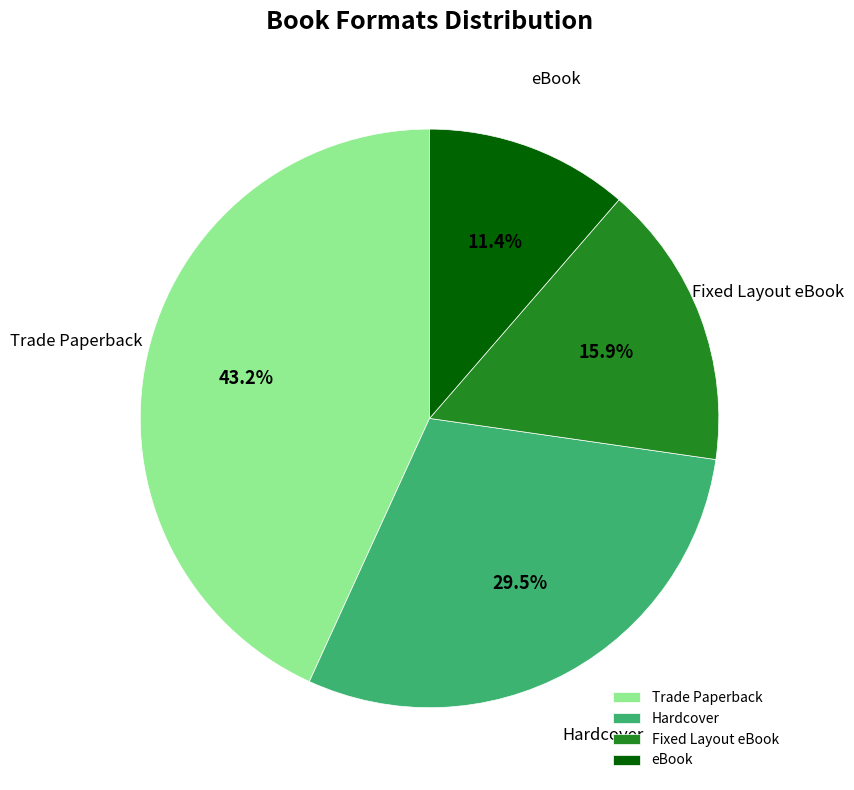

How many segments does this pie chart have?

4